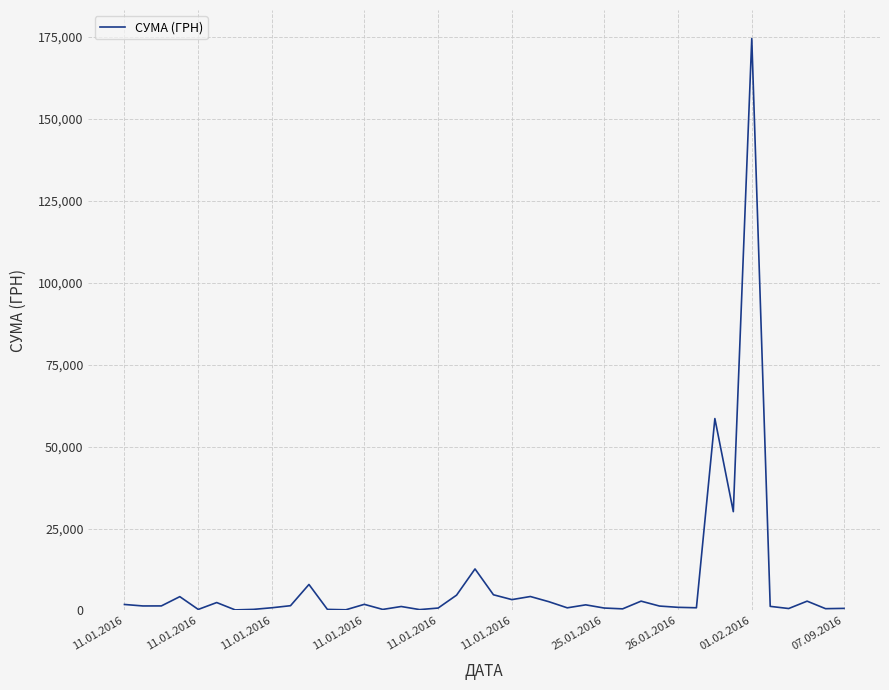

What is the difference between the second highest and second lowest values?

58359.4